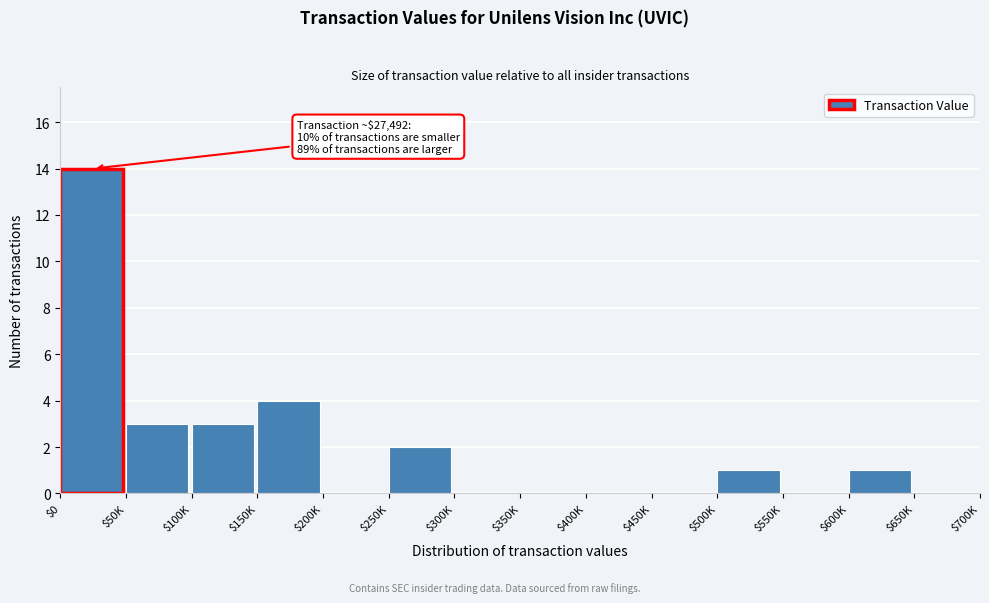

What is the maximum value shown in the chart?

14